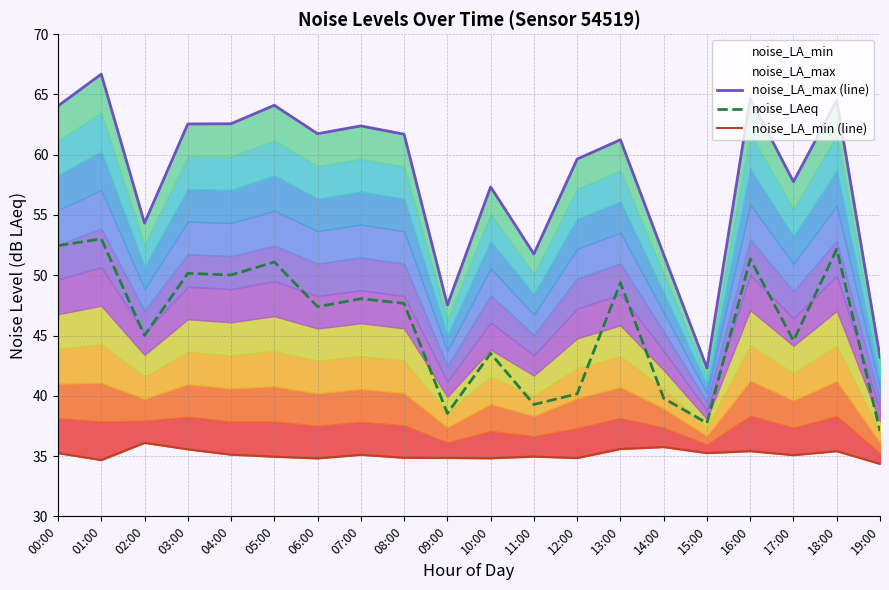

Which series has the largest total across all categories?

noise_LA_max (line)